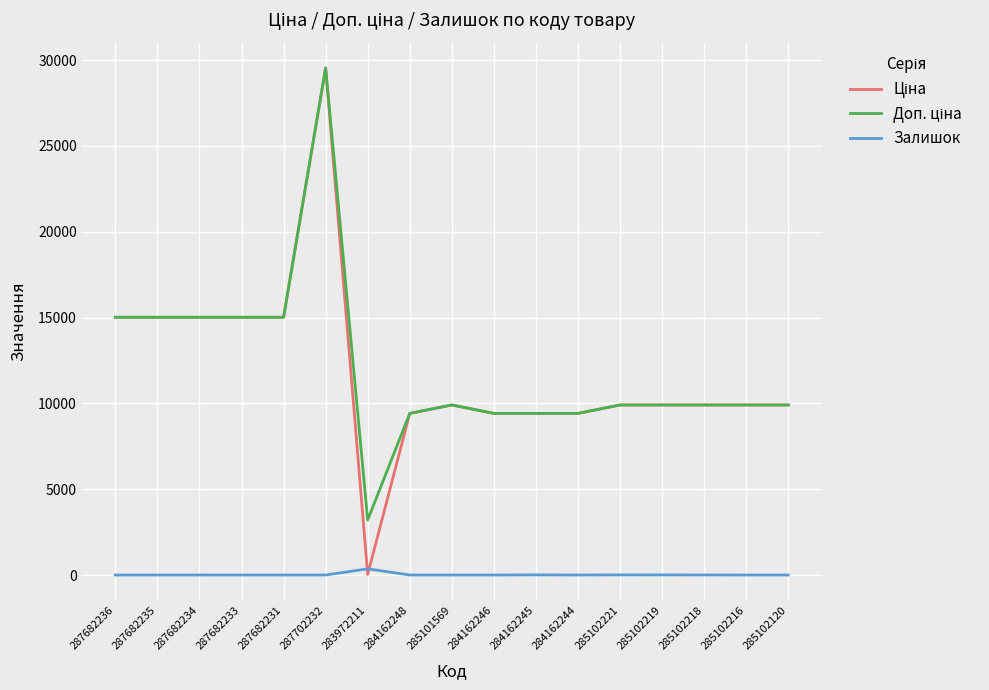

What is the maximum value shown in the chart?

29548.9